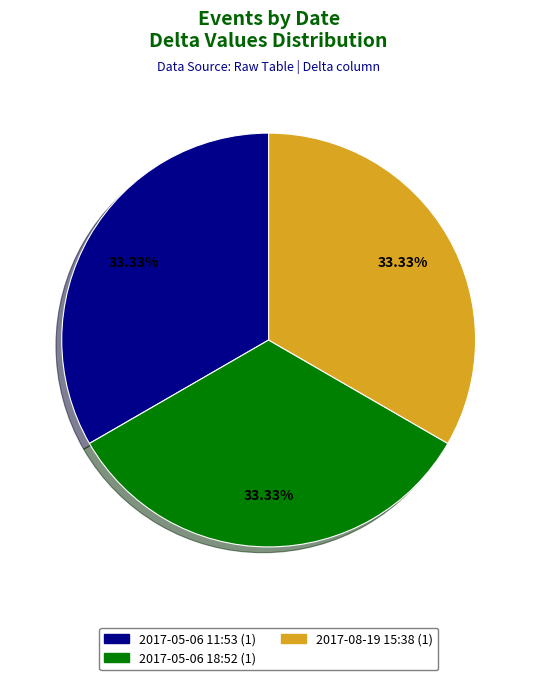

Is there a majority slice in this chart?

No